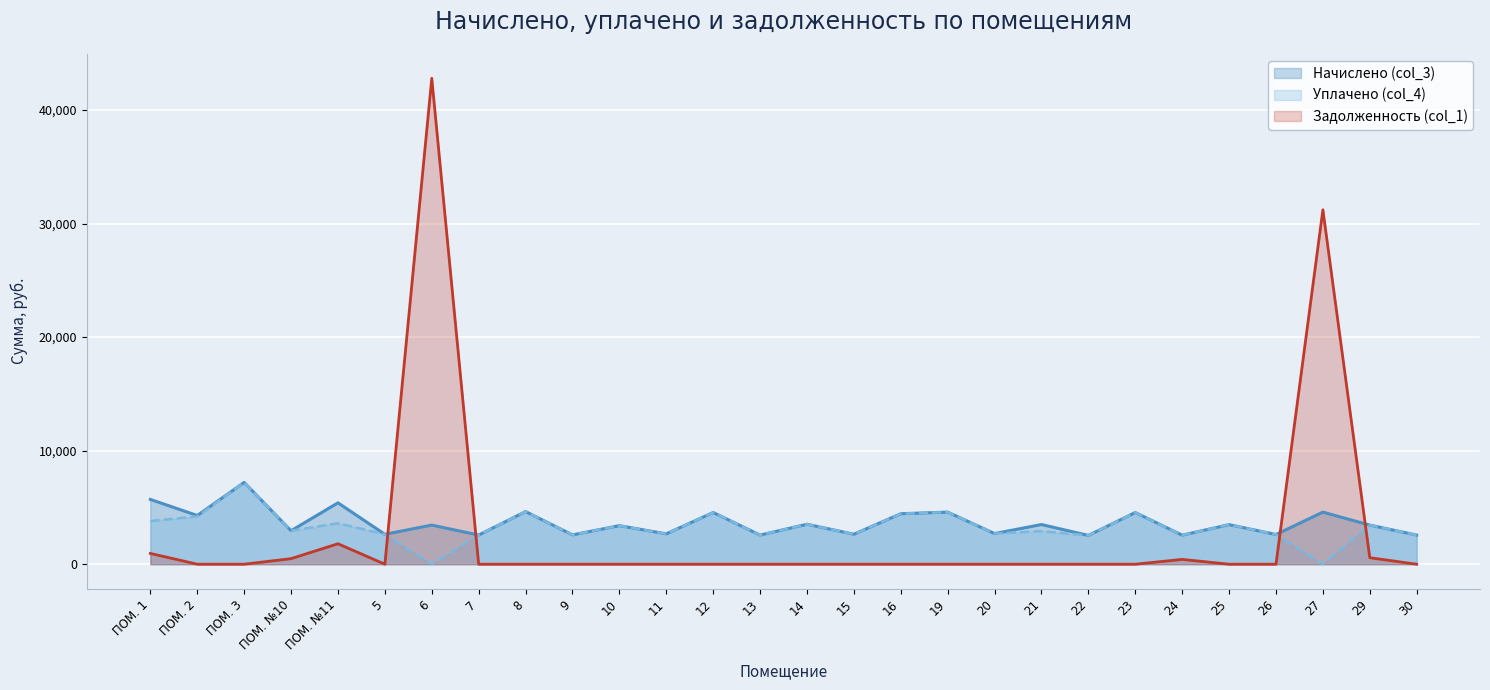

Where is the first local minimum for Задолженность (col_1)?

5